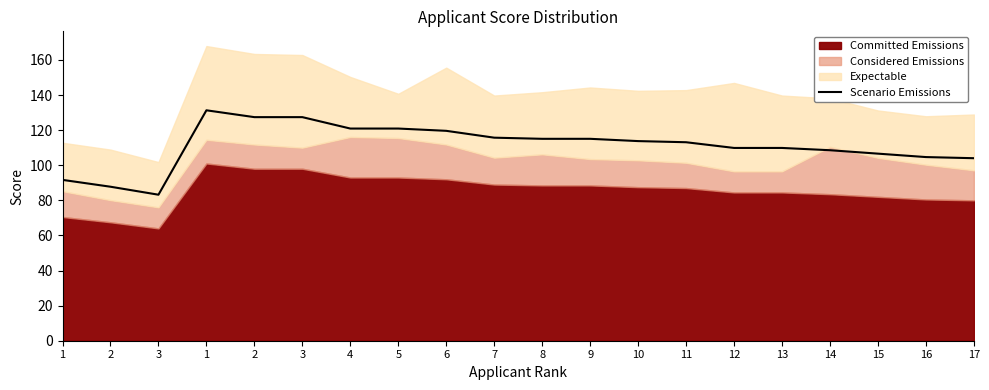

Is it true that the value at 11 is 113.1?

True